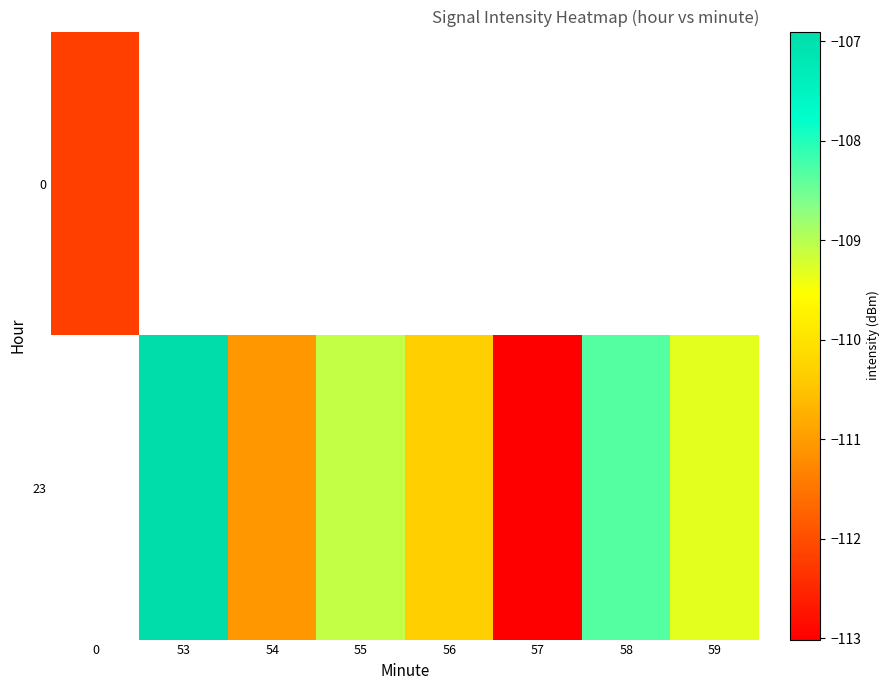

Is it true that 23 equals -41.8 at 58?

False